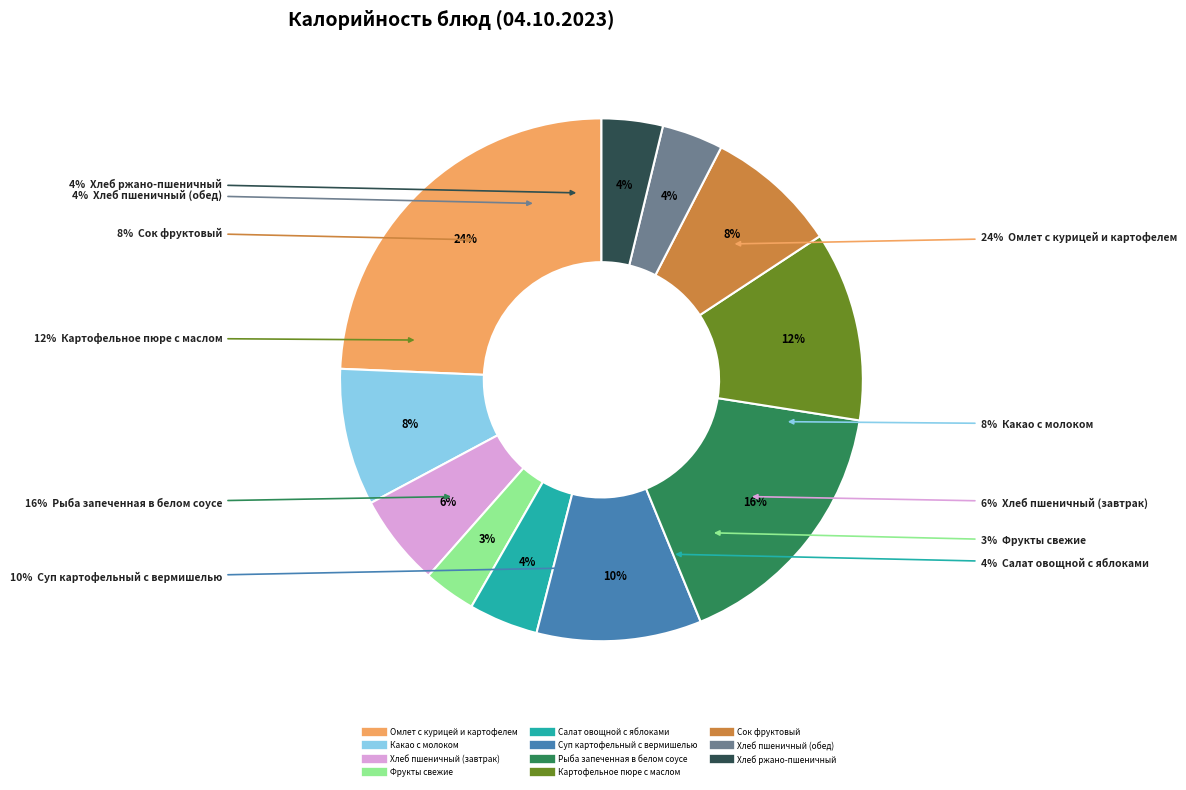

Is it true that Картофельное пюре с маслом is 19% of the pie?

False